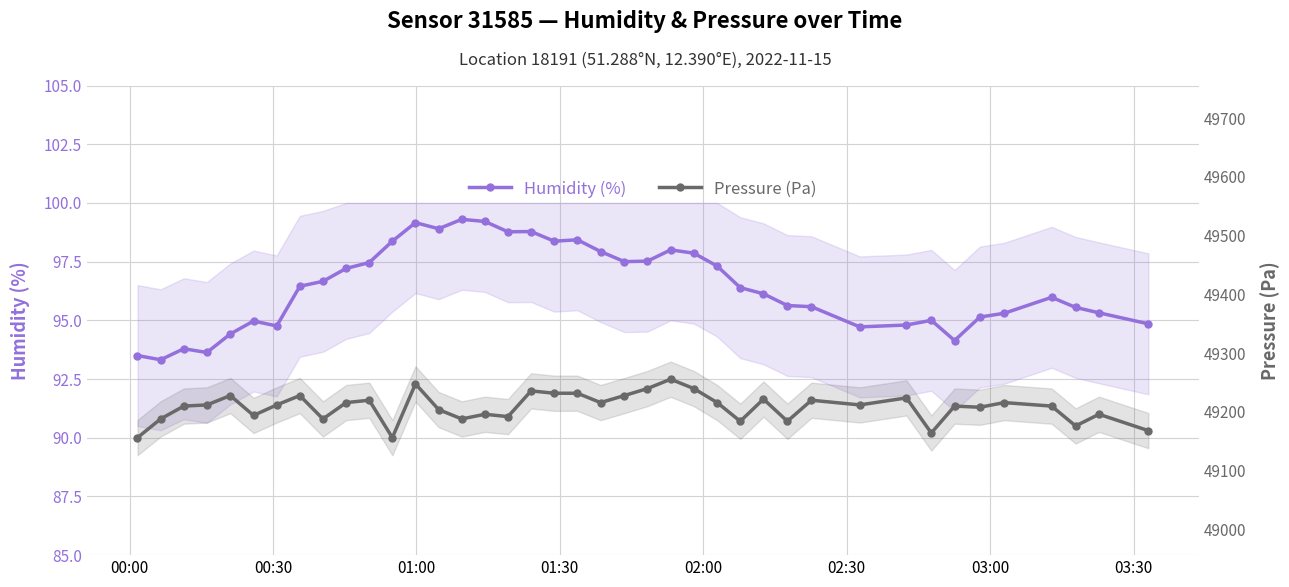

Rank the series by their maximum value, from lowest to highest.

Humidity (%), Pressure (Pa)